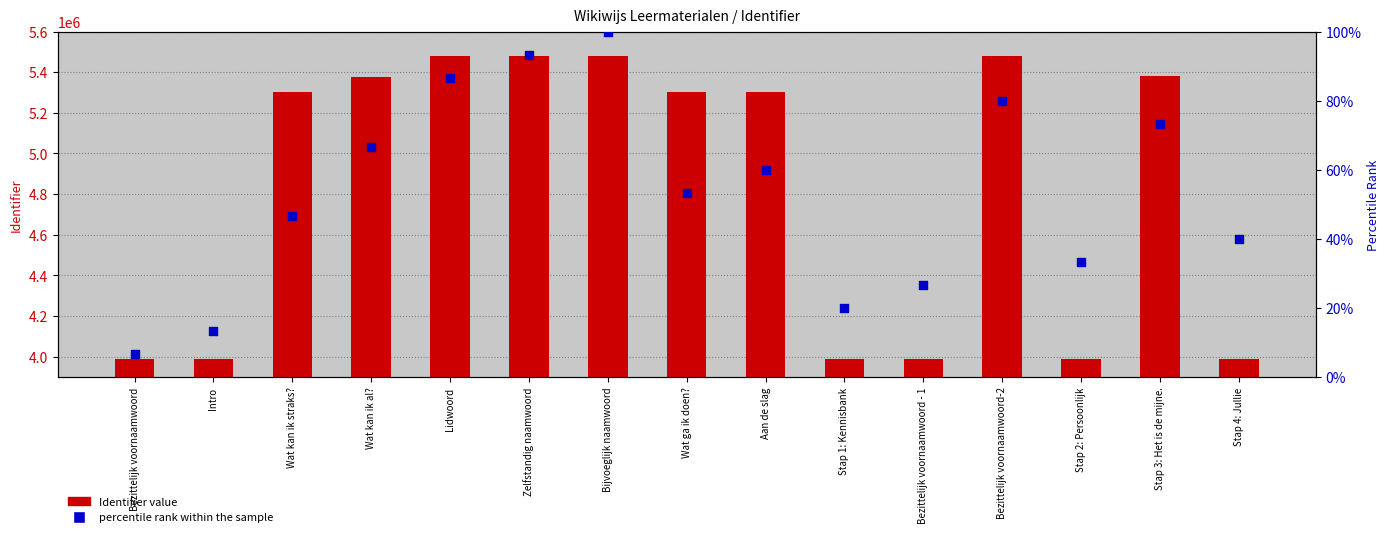

Which series reaches the maximum Y coordinate?

Identifier value